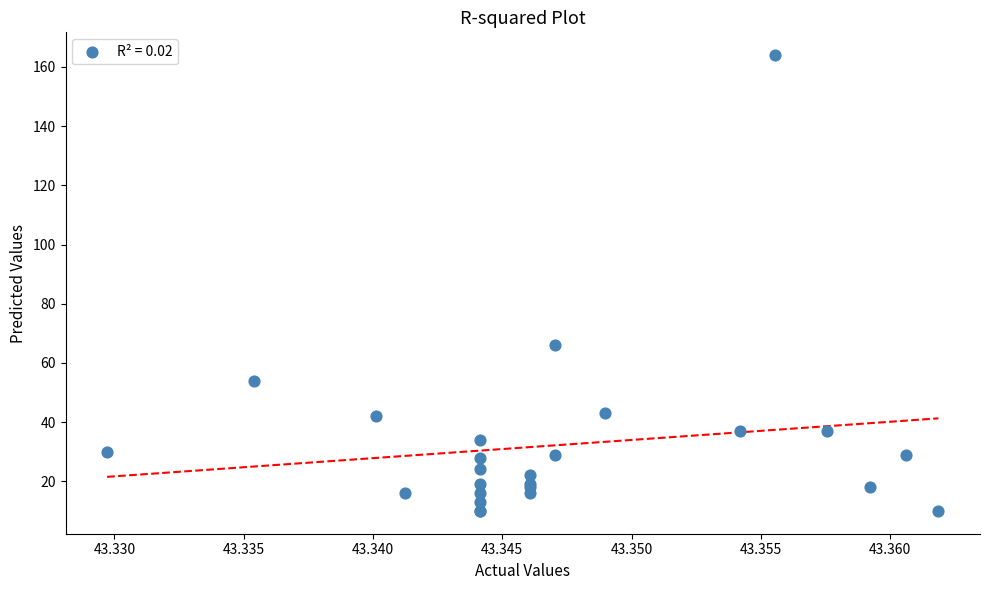

What Y value in the scatter plot is closest to 87?

66